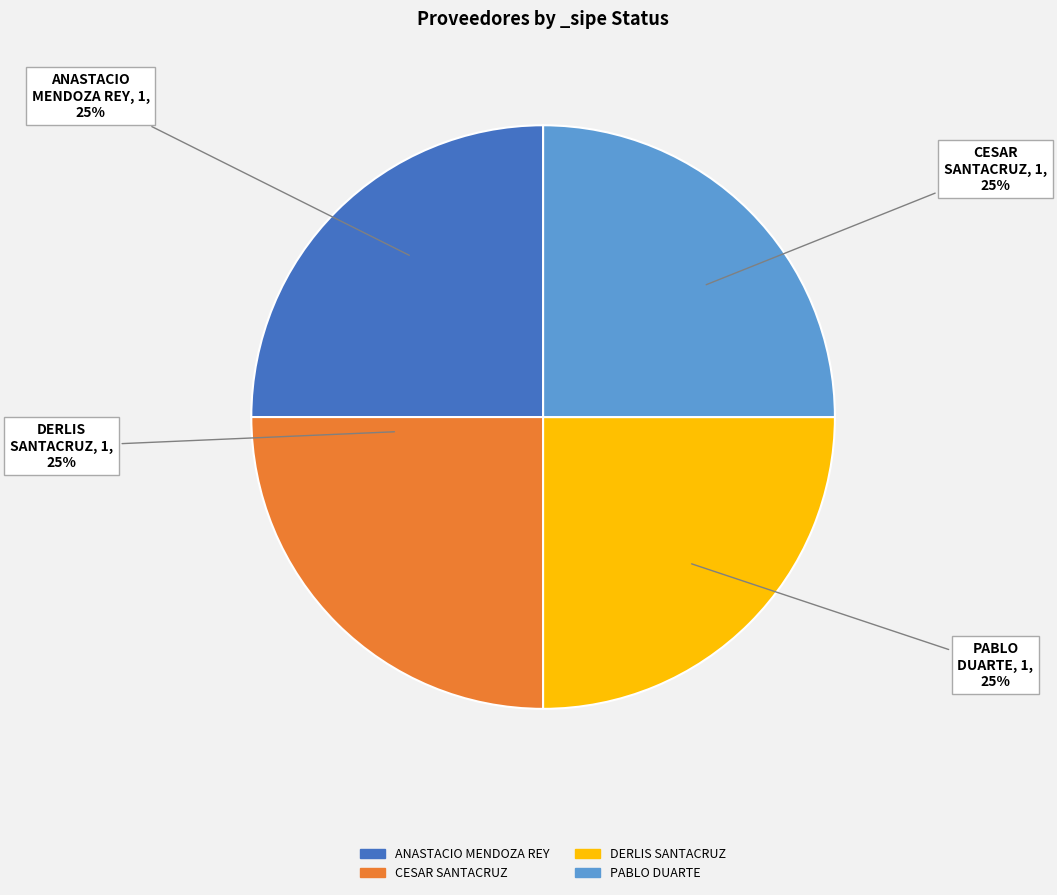

The ANASTACIO MENDOZA REY slice represents 38% of the pie. True or false?

False